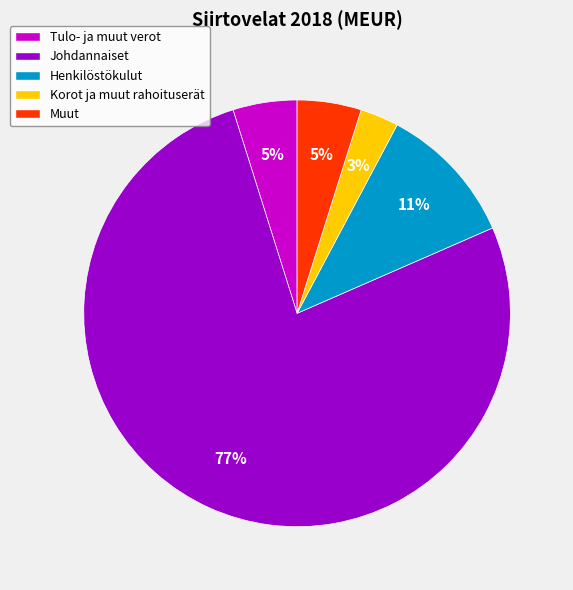

Combined, do Henkilöstökulut and Tulo- ja muut verot account for over 50%?

No